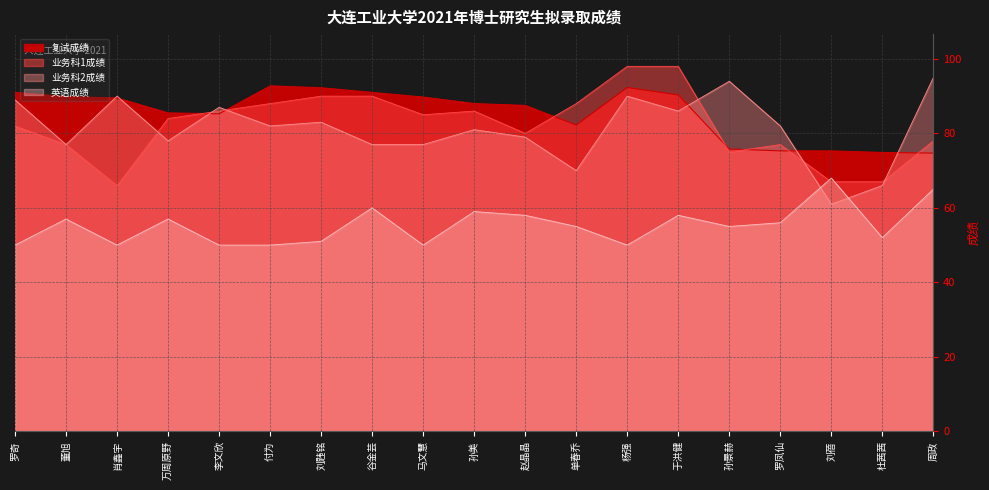

Where do 英语成绩 and 业务科1成绩 first cross each other?

罗凤仙 and 刘蓓